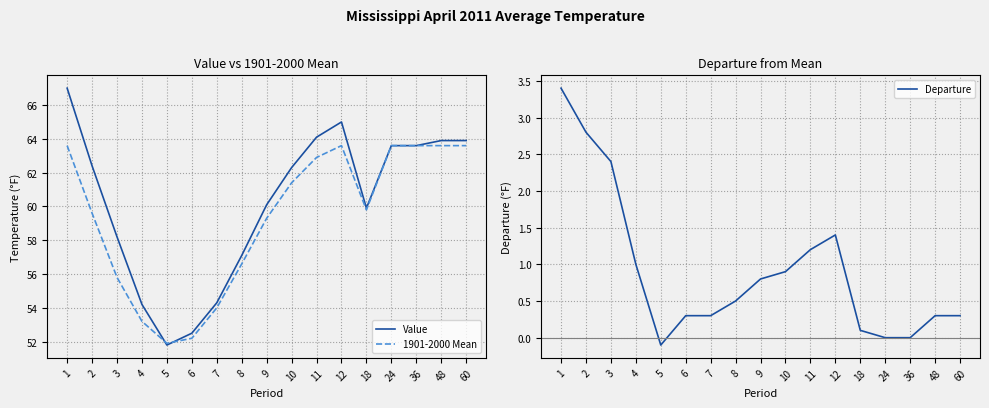

What is the spread (max minus min) of values at 2?

59.6